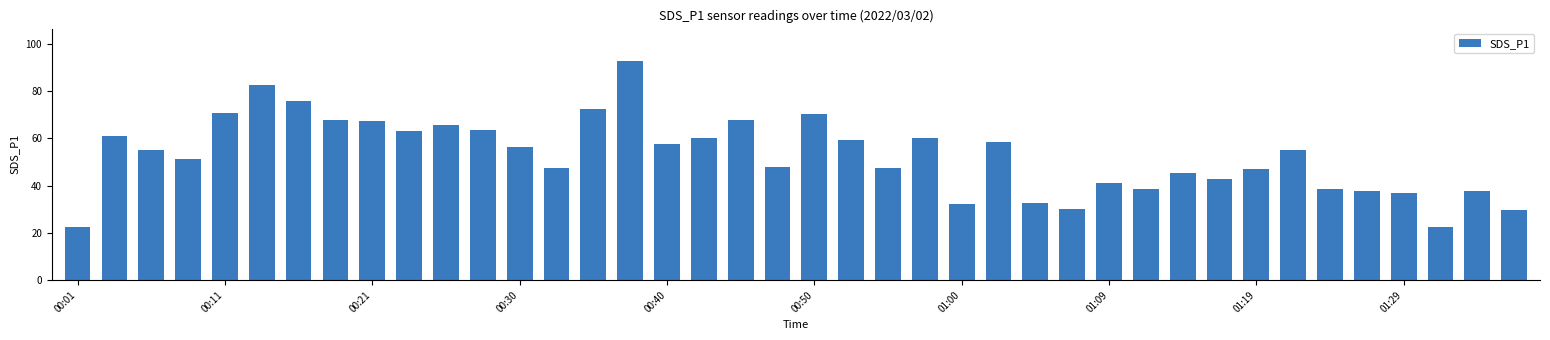

What is the difference between the second highest and minimum values?

60.1